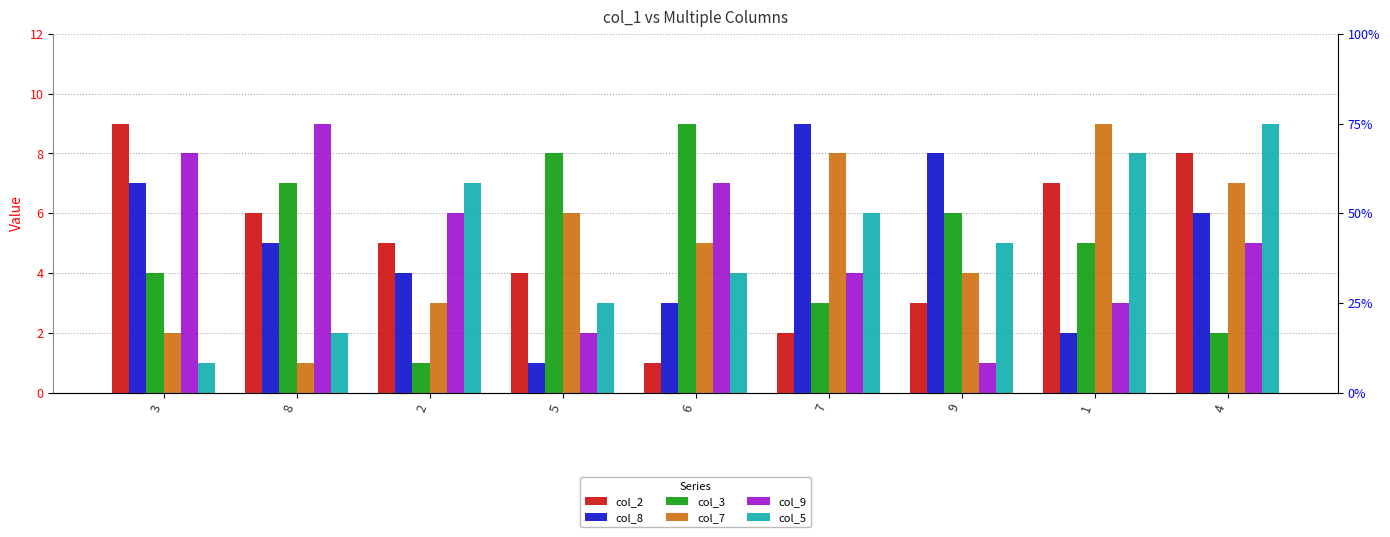

What position from the left is 1?

8